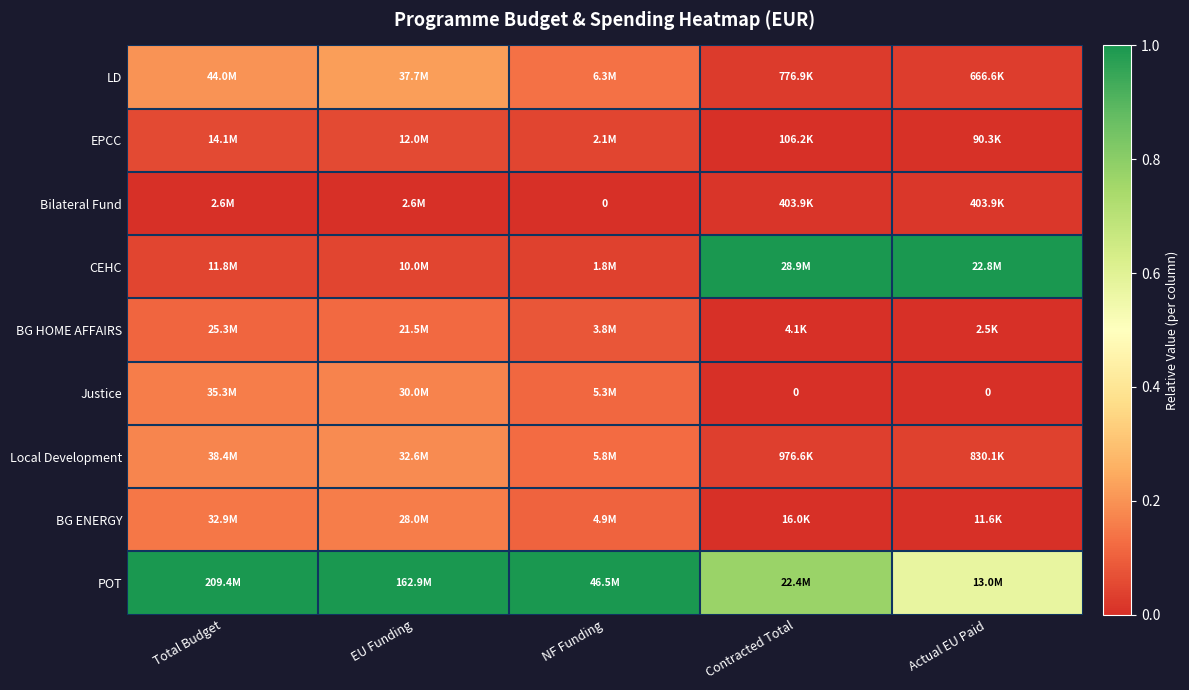

The BG HOME AFFAIRS series shows 0.0 at Actual EU Paid. True or false?

False